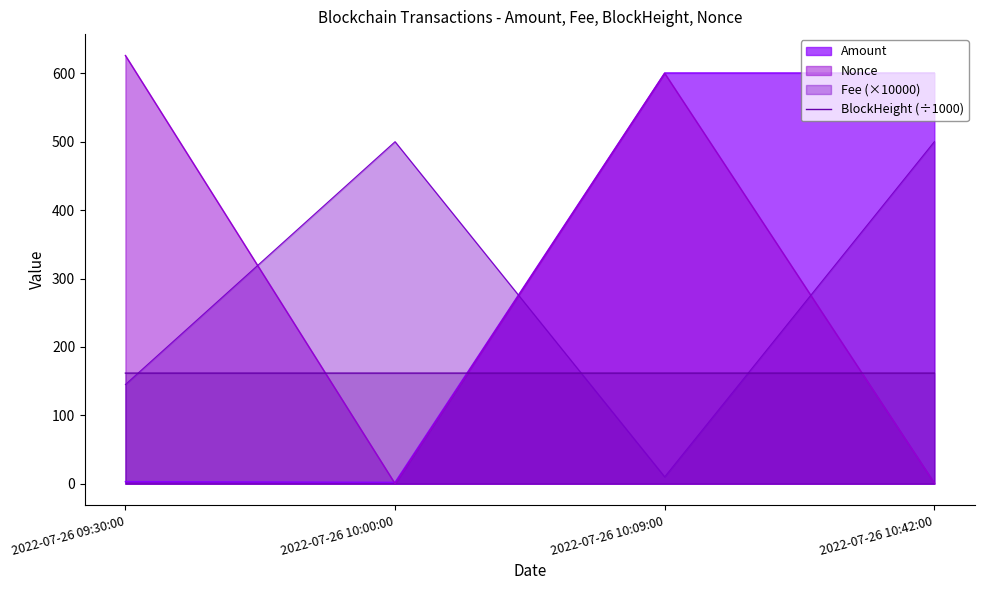

Which label corresponds to the largest value in the chart?

2022-07-26 09:30:00